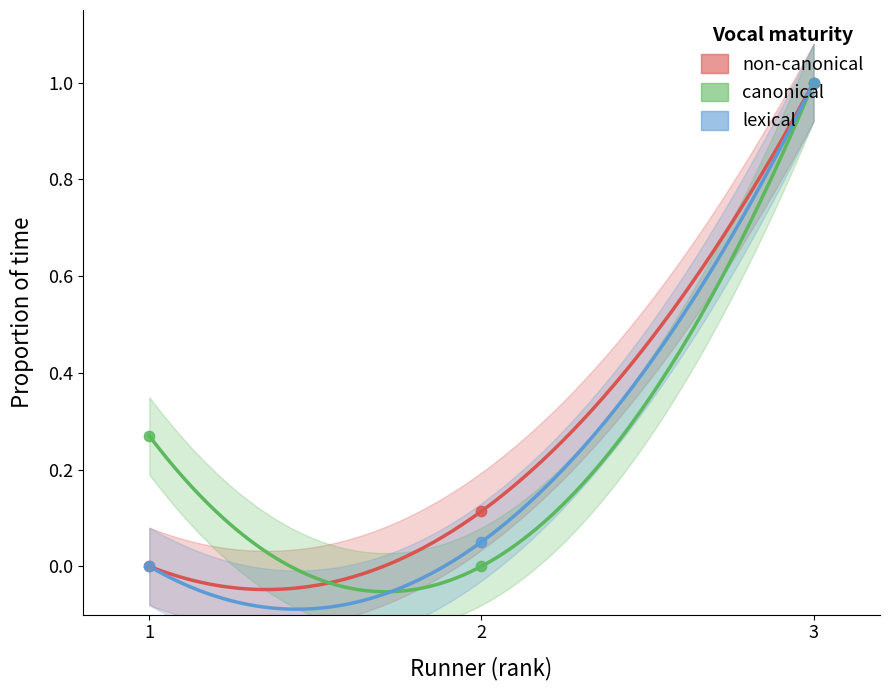

Which series has the largest total across all categories?

canonical